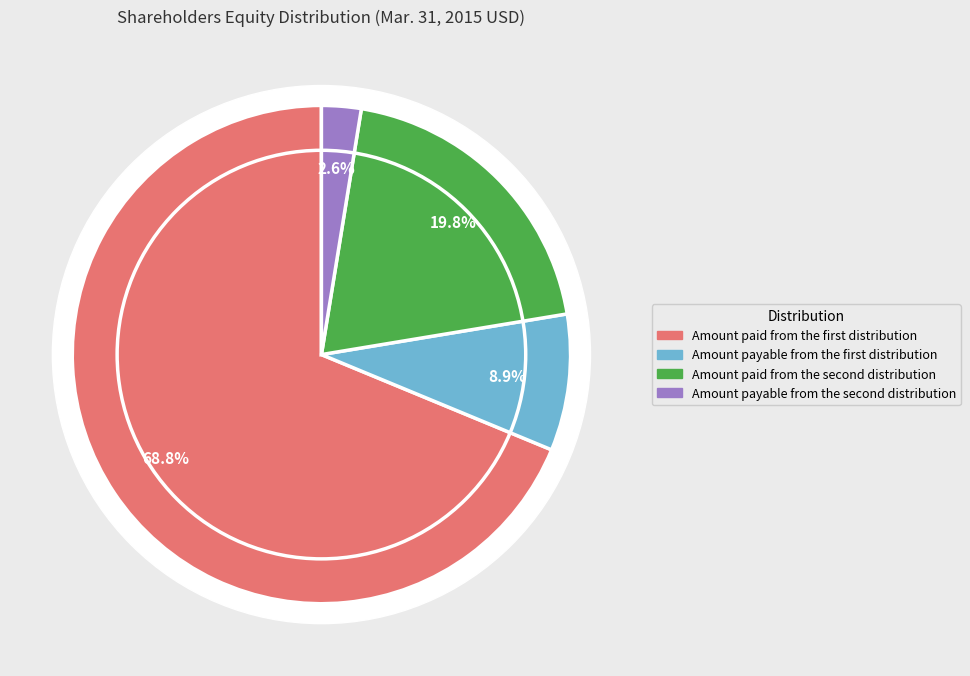

How many segments does this pie chart have?

4